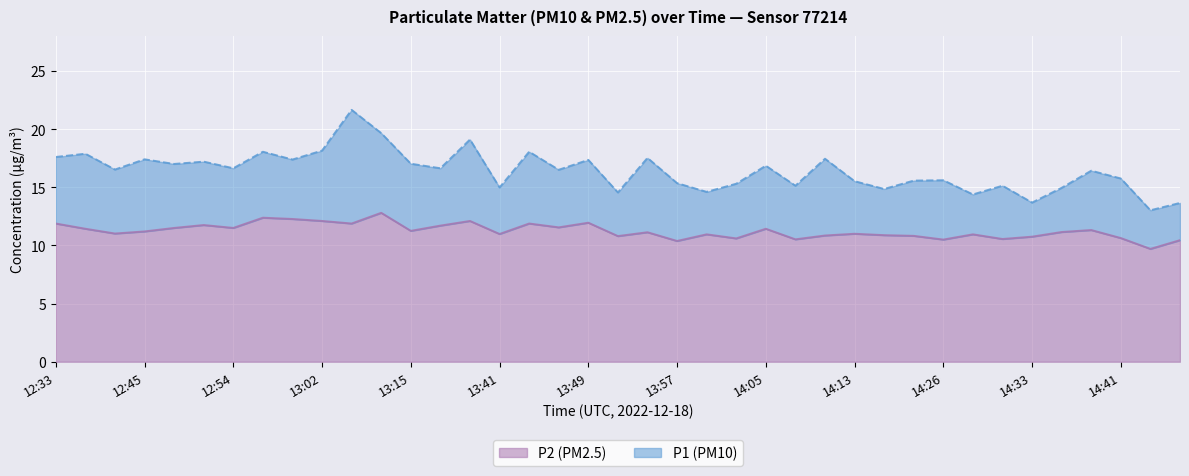

Which category has the highest value in the P2 (PM2.5) series?

13:12